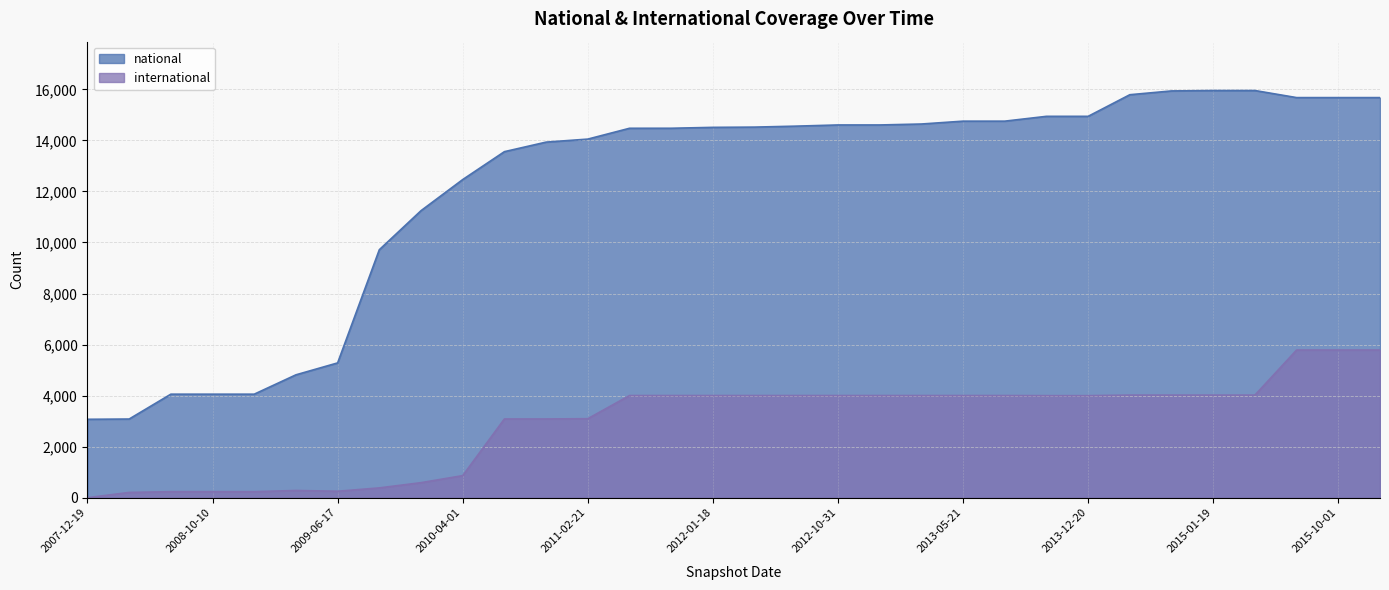

What is the approximate value of national at 2012-07-13, to the nearest 100?

14600